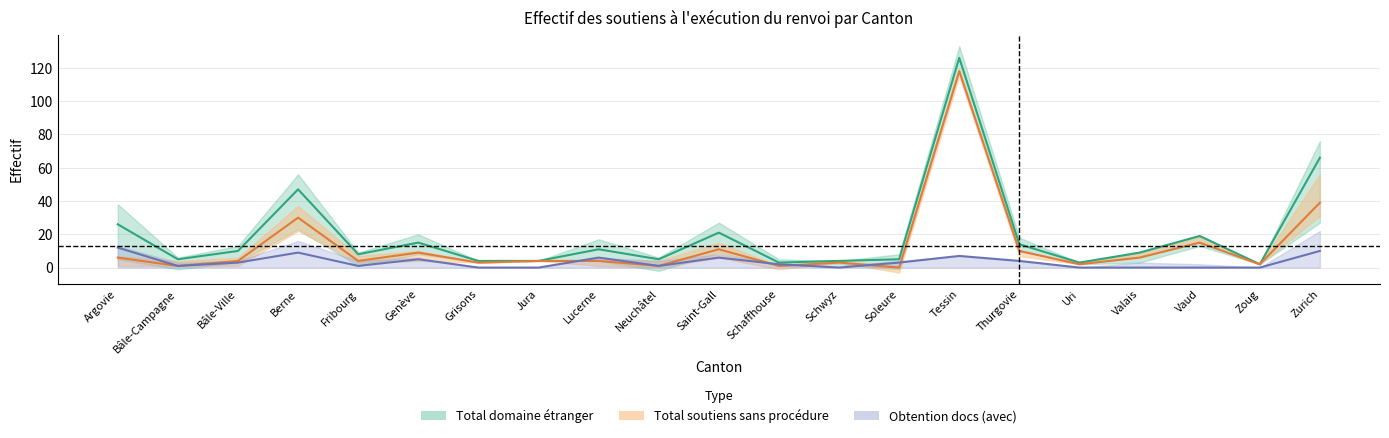

How many lines are shown in the chart?

3